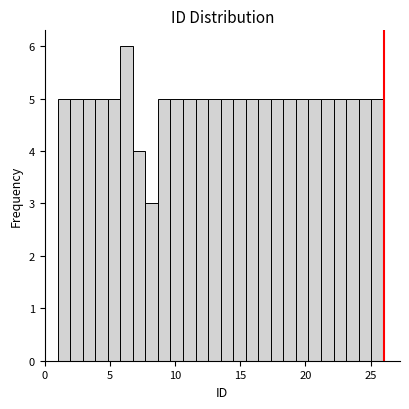

Read against the x-axis, roughly where is the centre of the tallest bar?

6.5